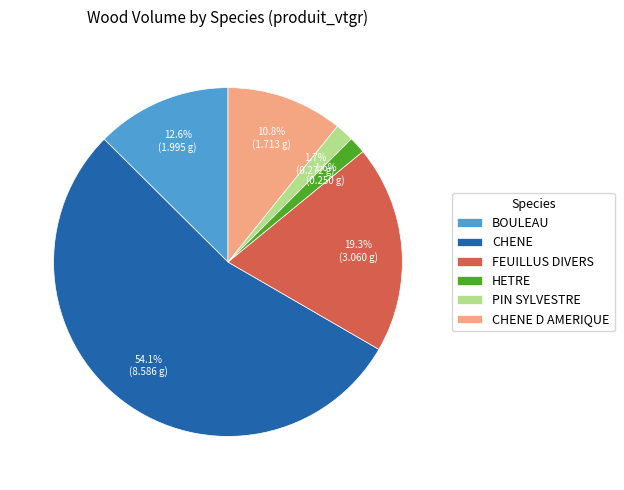

Which slice is the largest?

CHENE